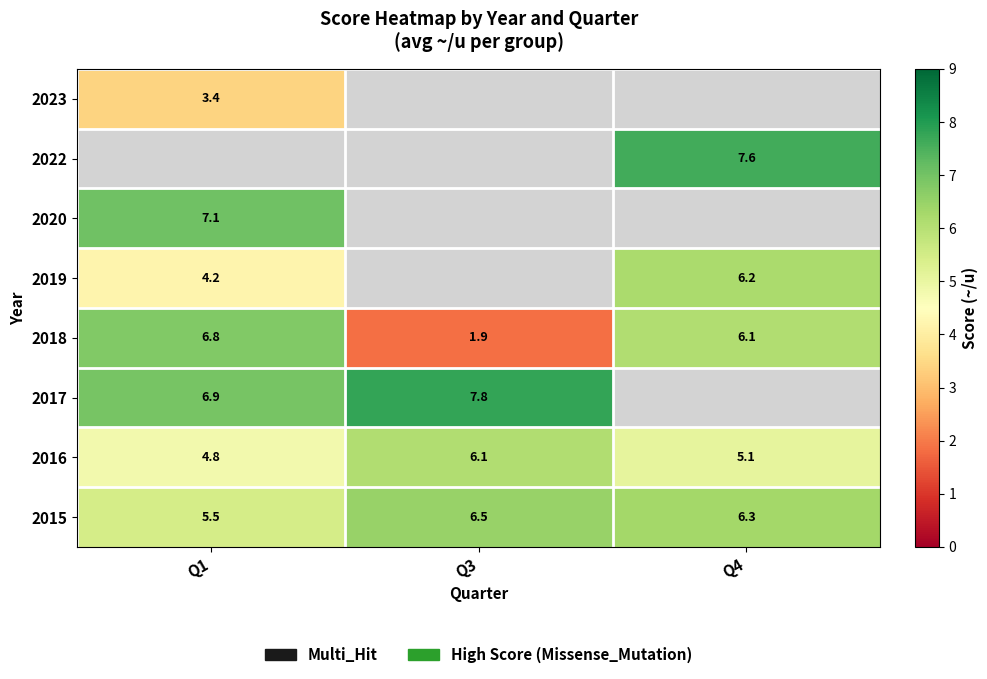

Is it true that 2015 equals 2.1 at Q3?

False